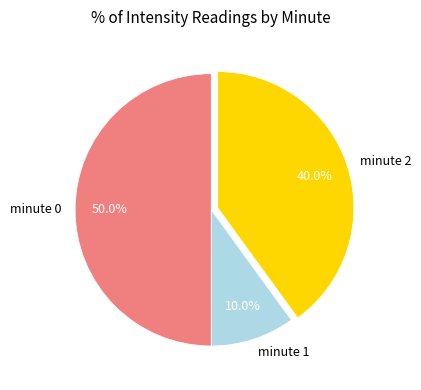

To the nearest percent, what portion does minute 2 represent?

40%